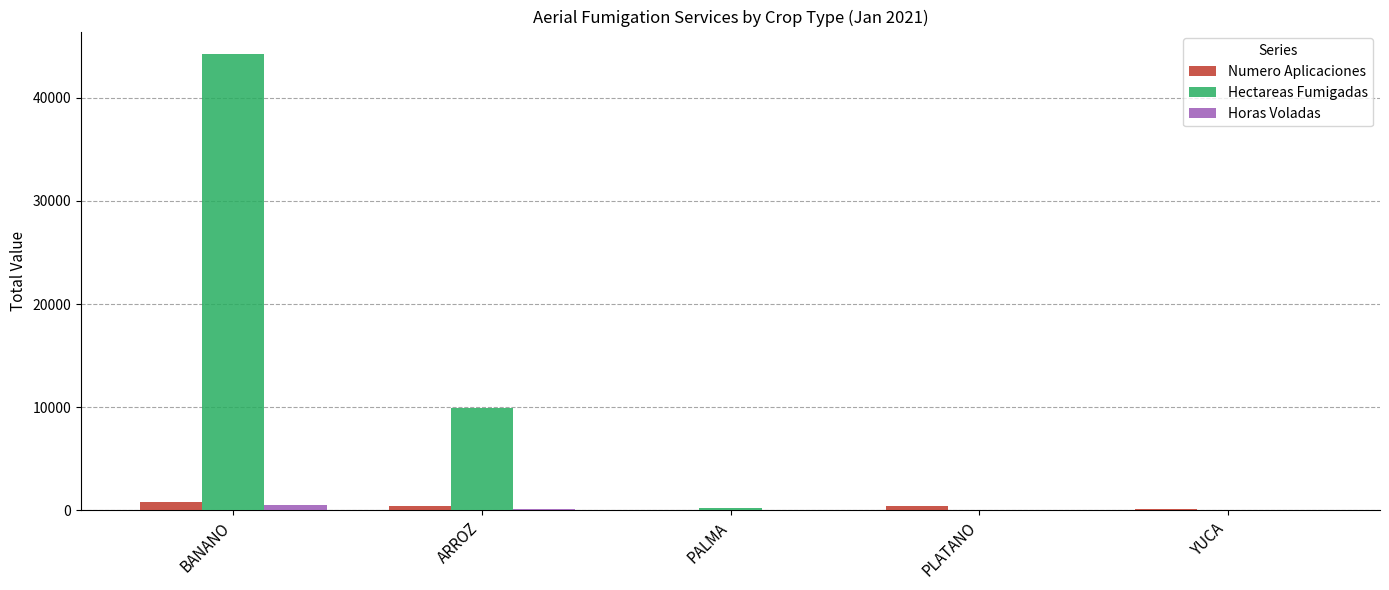

How many distinct data groups are displayed?

3